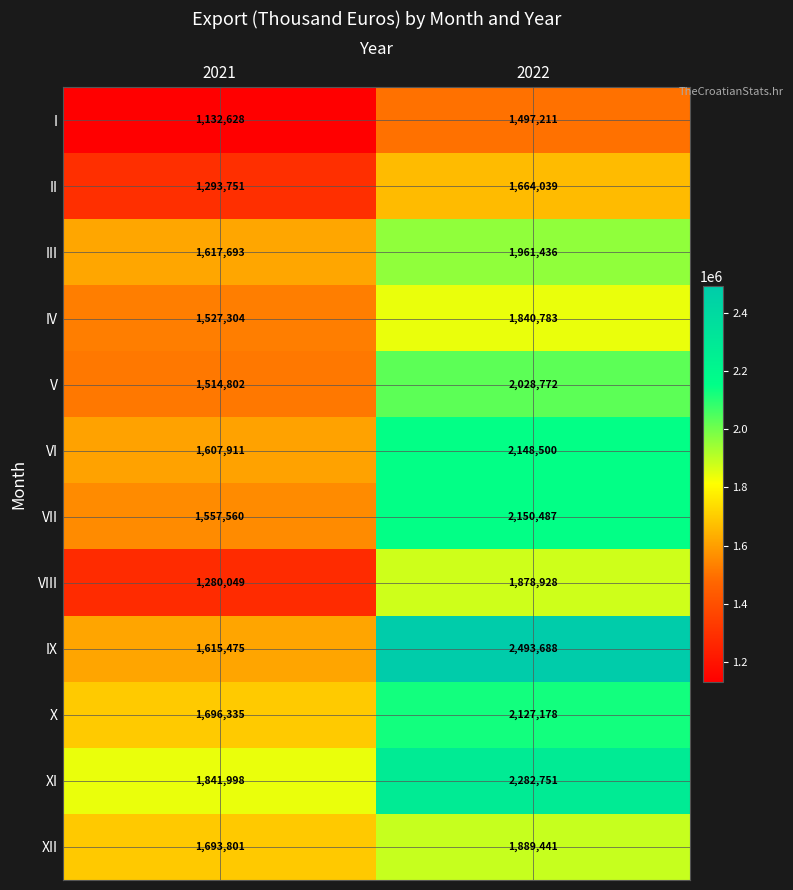

Where is VI nearest to the value 1878205?

2021